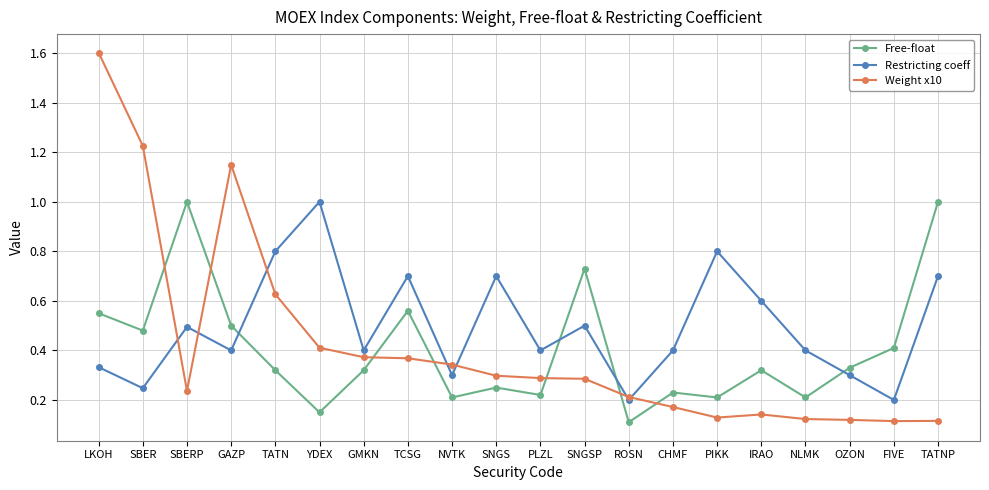

At which label does Restricting coeff reach its peak?

YDEX